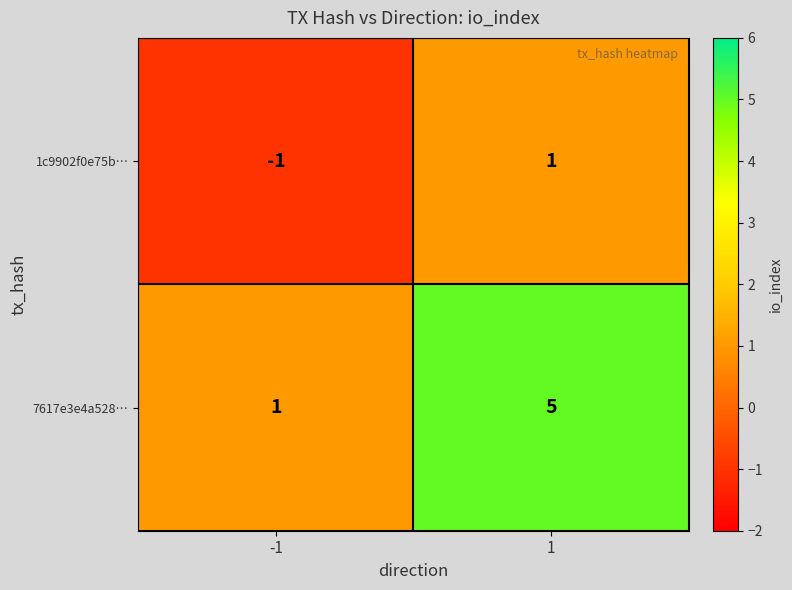

What is the approximate value of 7617e3e4a528… at 1?

5